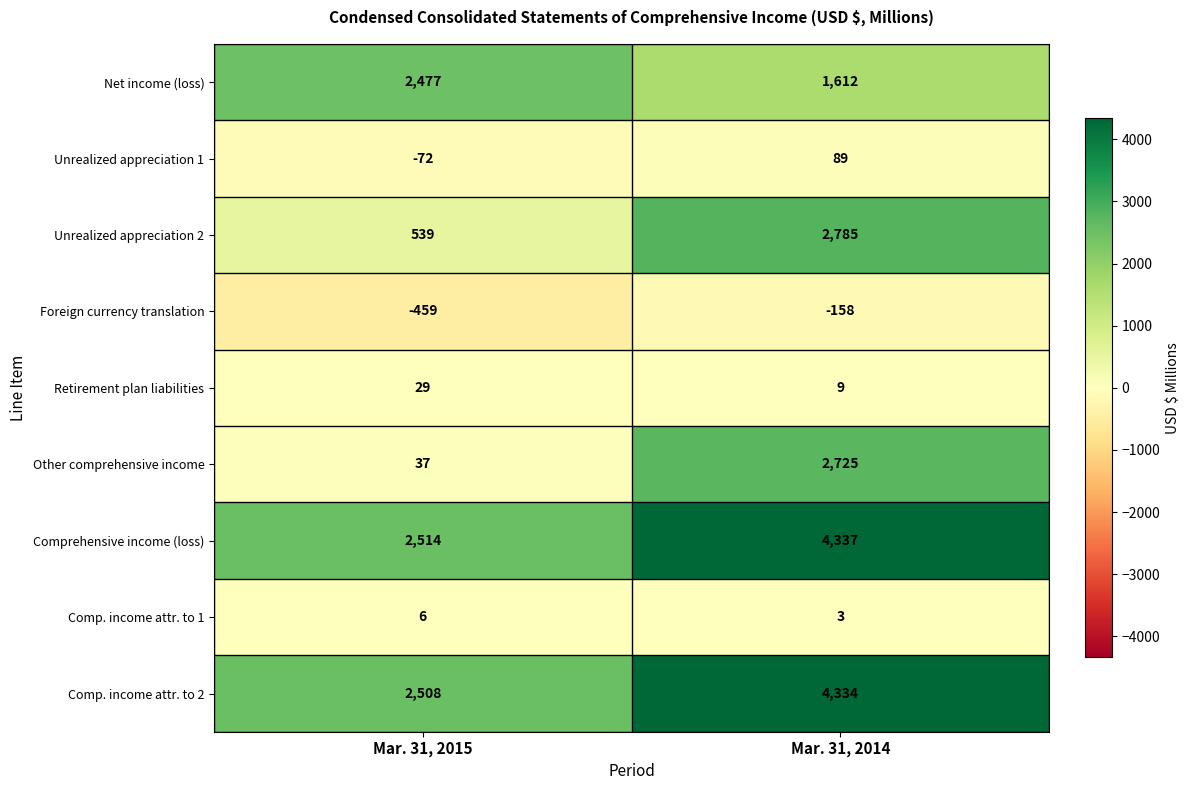

Which series has the widest spread of values?

Other comprehensive income